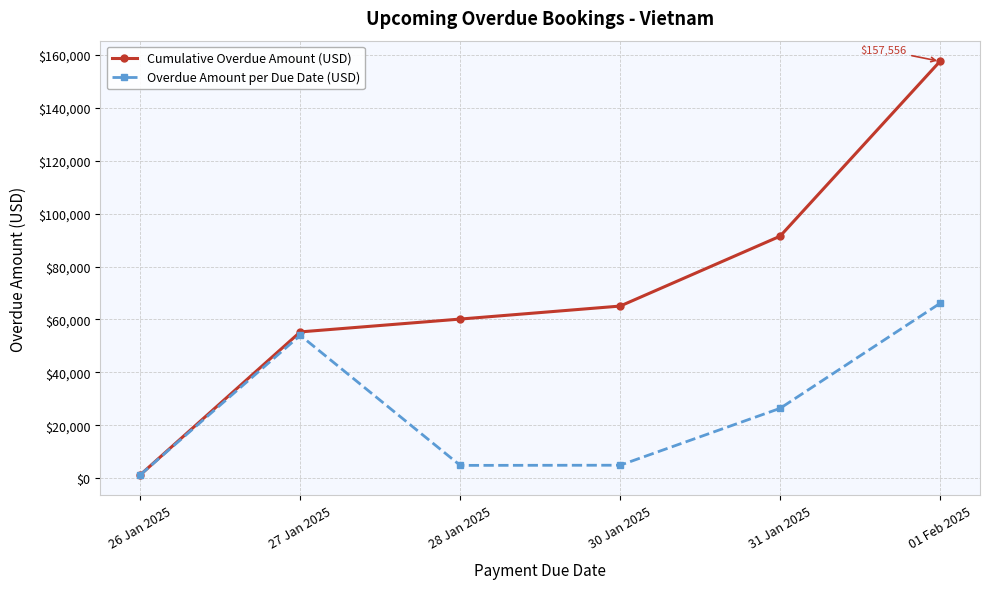

What is the average value of the Cumulative Overdue Amount (USD) series?

71803.3